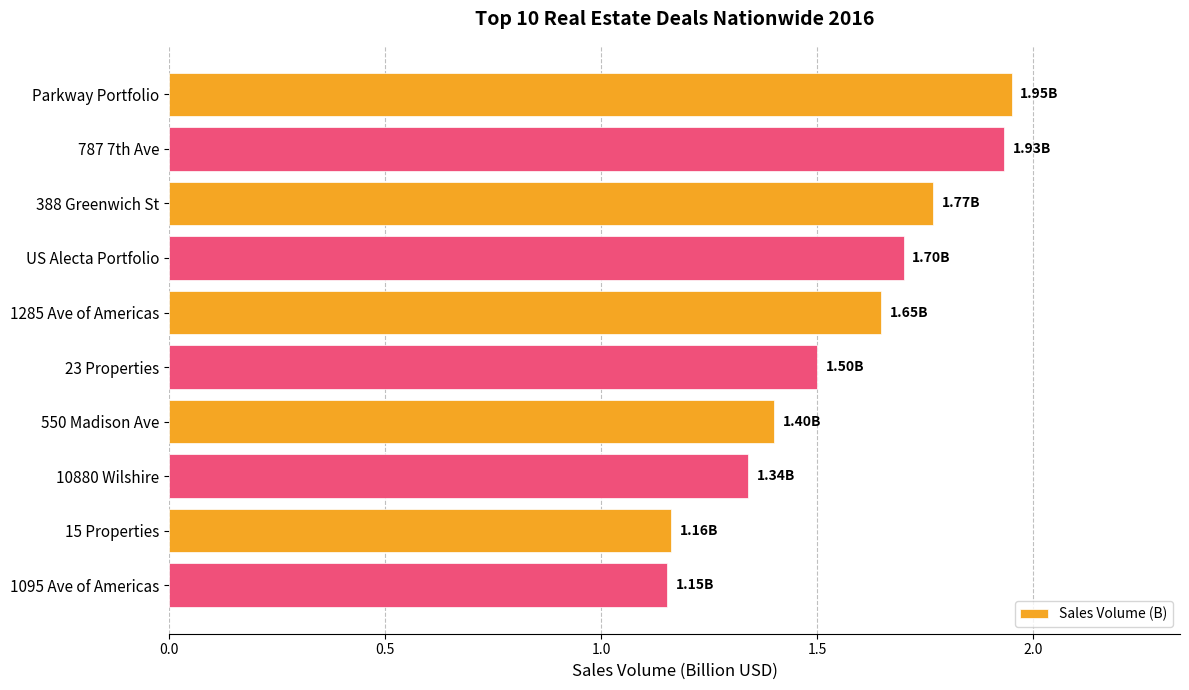

What is the difference between the maximum and second lowest values?

0.8